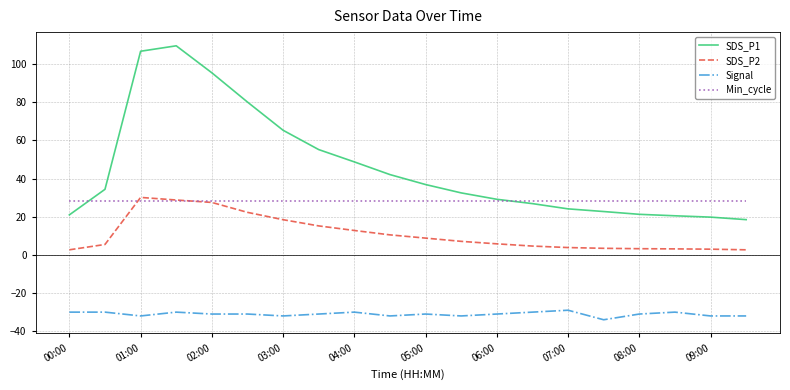

True or false: SDS_P2 and Signal cross at least once.

False